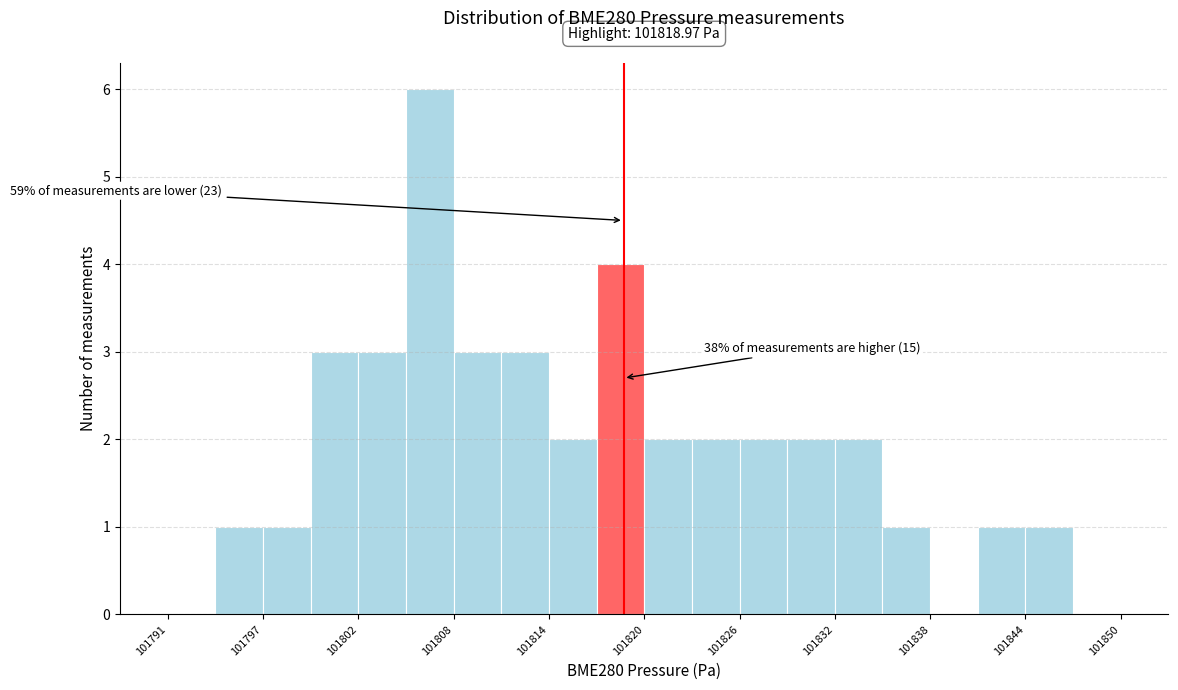

Around what value on the x-axis is the tallest bar? Give the approximate position of its centre, as read against the axis.

101807